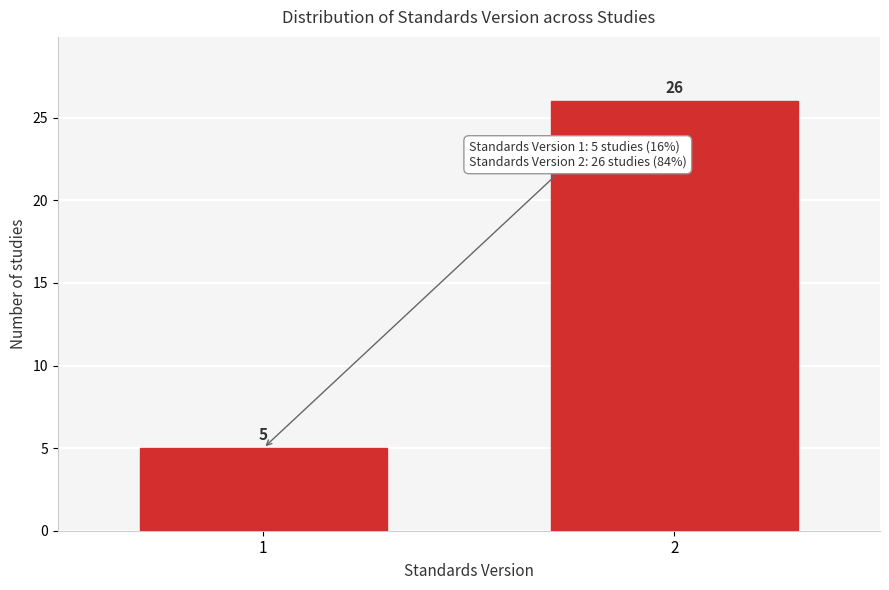

Reading right to left, extract all data points from this chart.

2=26	1=5